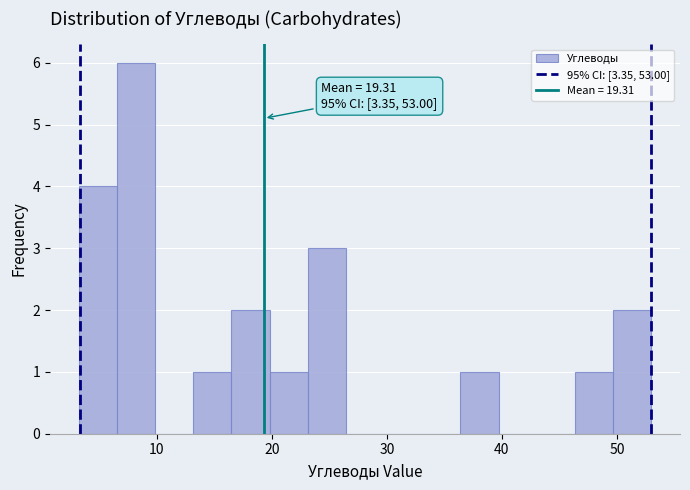

Around what value on the x-axis is the tallest bar? Give the approximate position of its centre, as read against the axis.

8